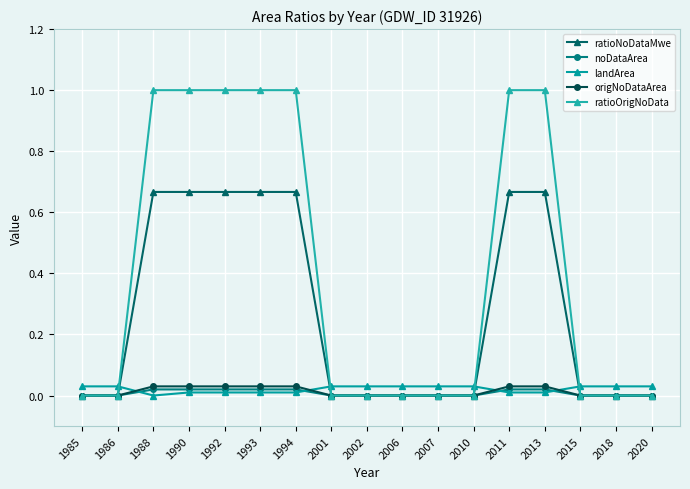

After their last crossing, which series has the higher values: ratioOrigNoData or landArea?

landArea